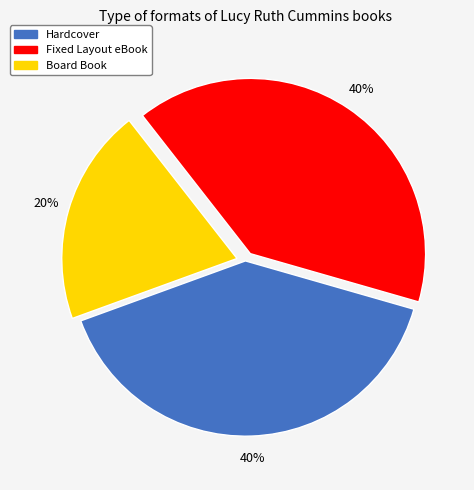

Count the number of slices in the pie.

3